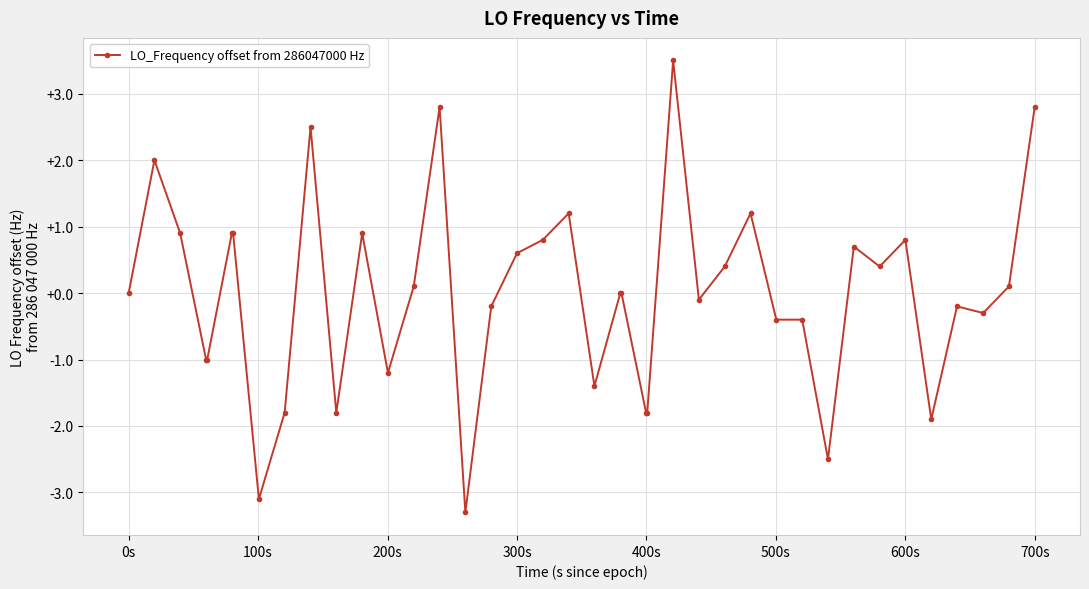

True or false: the data has more than 2 interior local peaks.

True